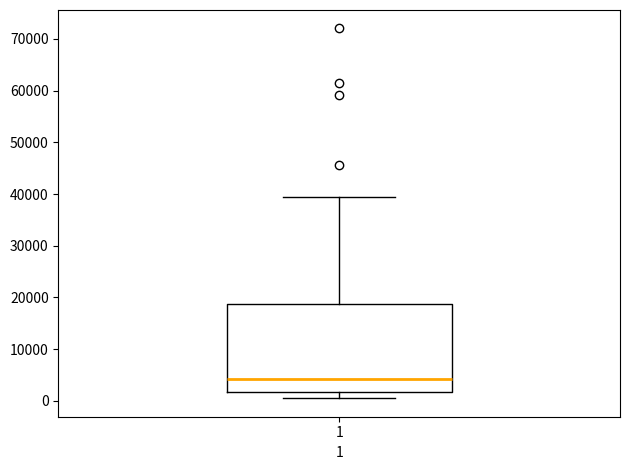

Transcribe this box plot: give where the median line is, the range the box spans, and where the two whiskers end, as read against the y-axis. The values are not printed on the chart, so give them approximately, as read against the axis.

median 4000, box 2000 to 19000, whiskers 1000 to 40000